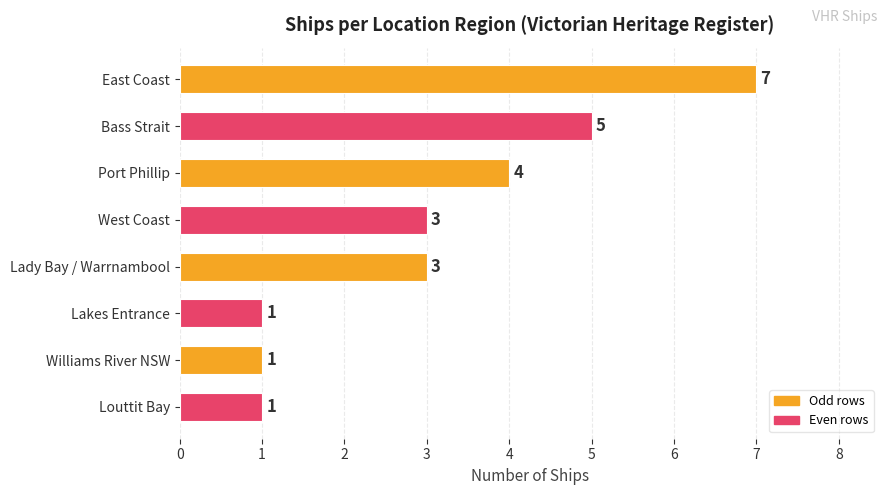

Reading bottom to top, what are all the values shown in this chart?

Louttit Bay=1	Williams River NSW=1	Lakes Entrance=1	Lady Bay / Warrnambool=3	West Coast=3	Port Phillip=4	Bass Strait=5	East Coast=7